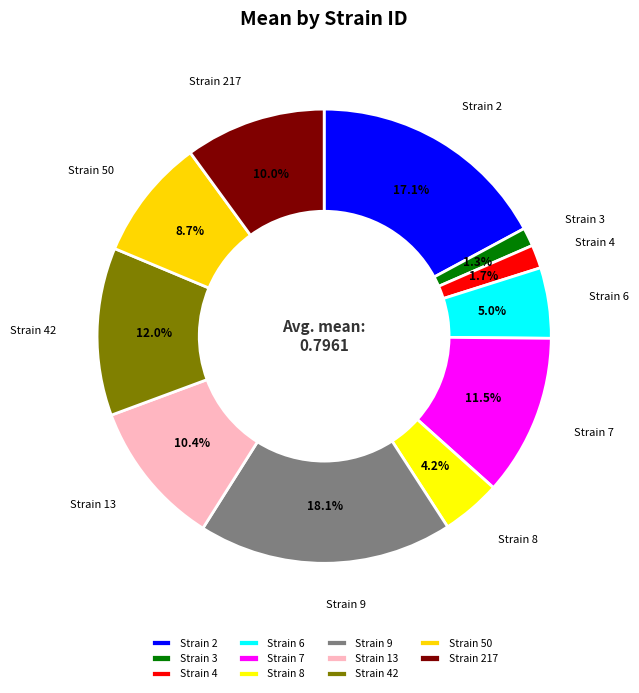

Which category has the biggest portion of the pie?

Strain 9